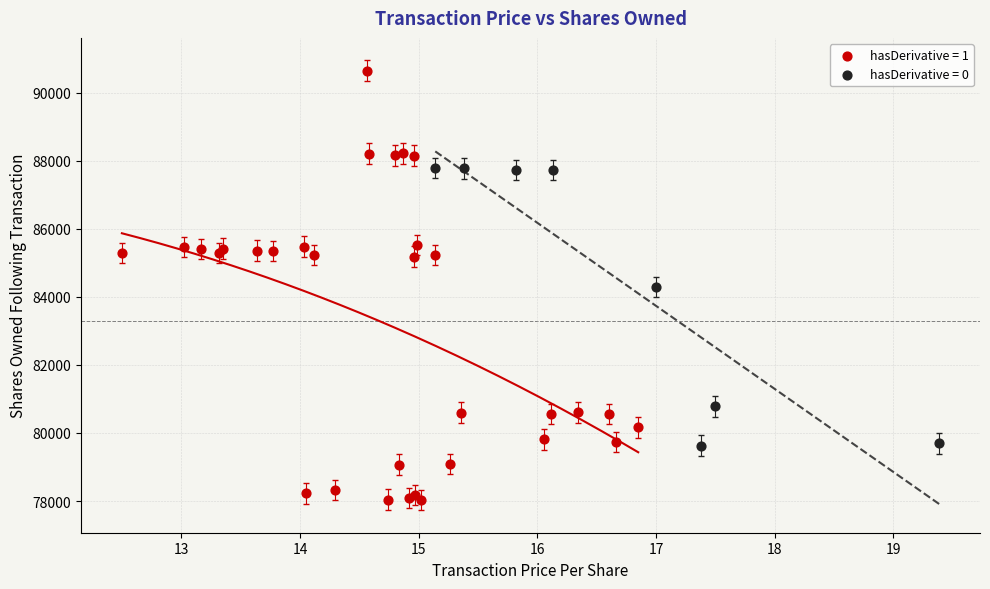

Which series contains the highest Y value?

hasDerivative = 1